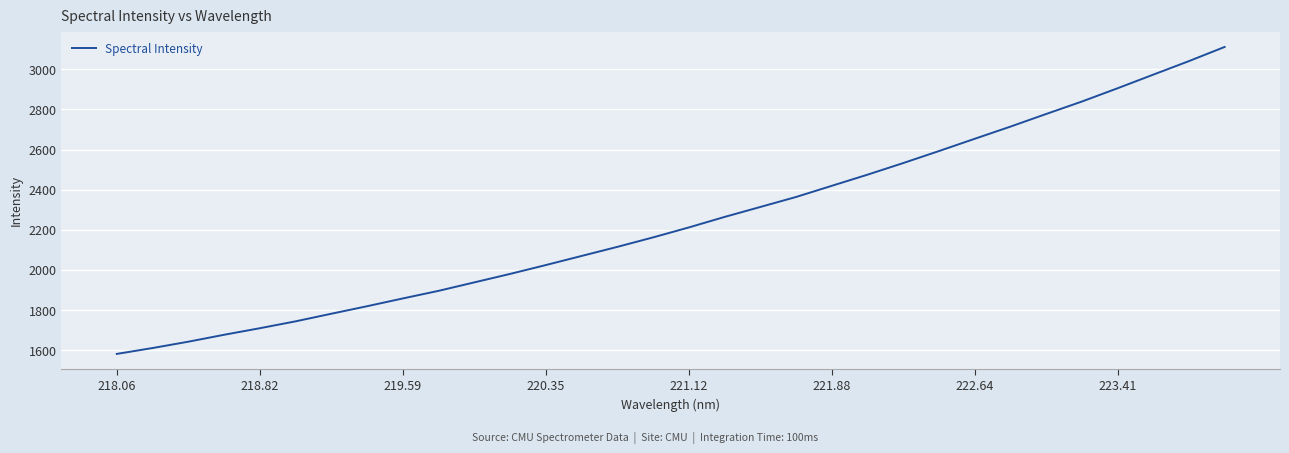

Is this an area chart (filled region under the line)?

No